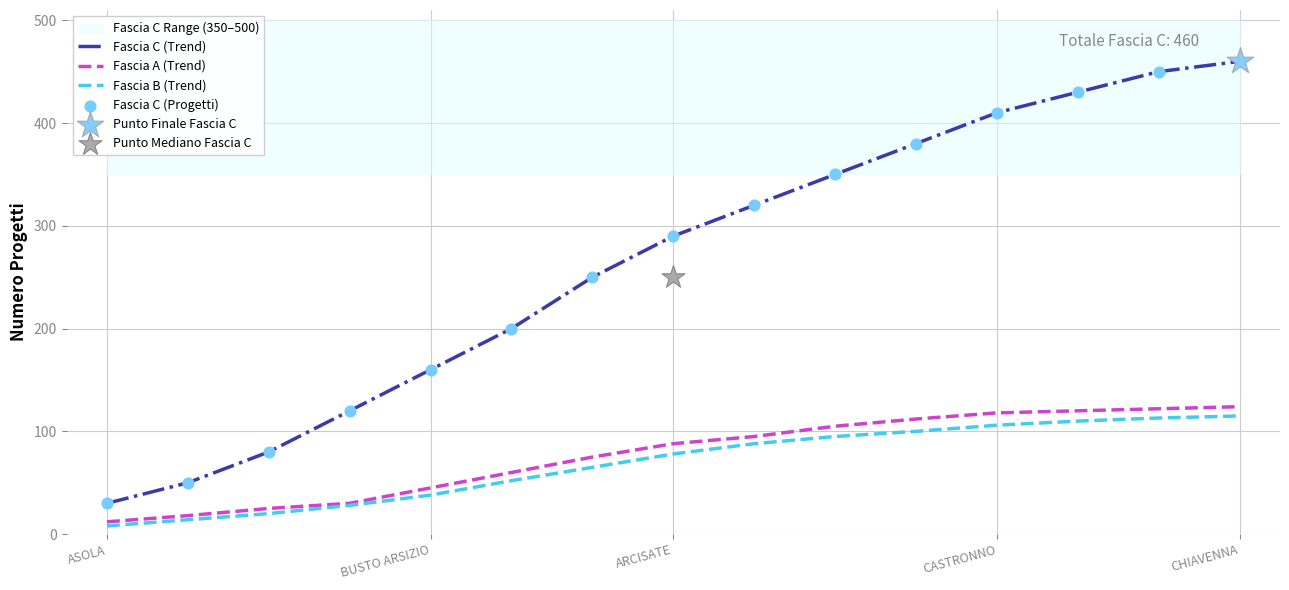

What is the total value across all series at 13?

1135